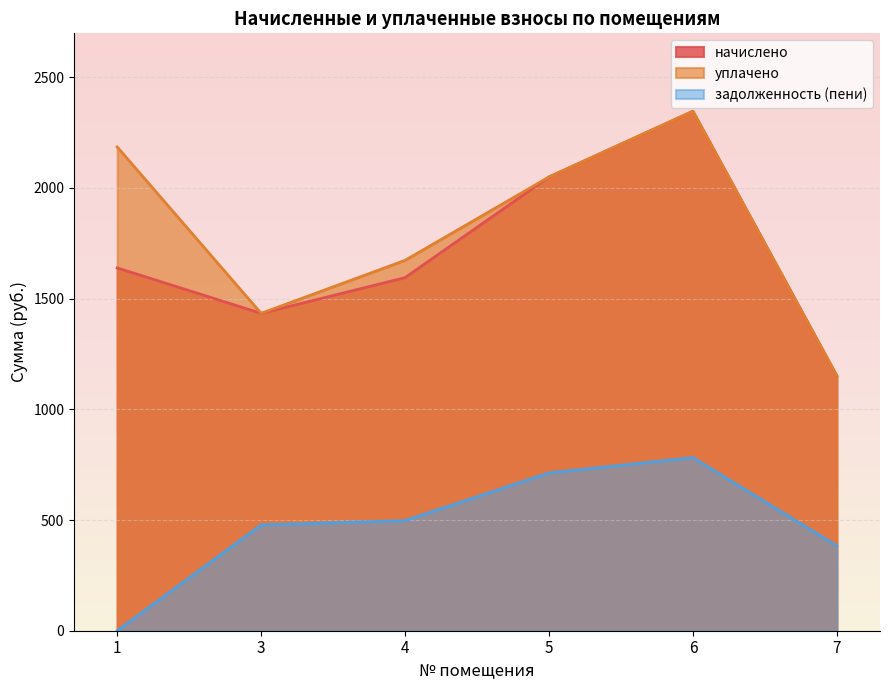

What is the spread (max minus min) of values at 3?

955.6